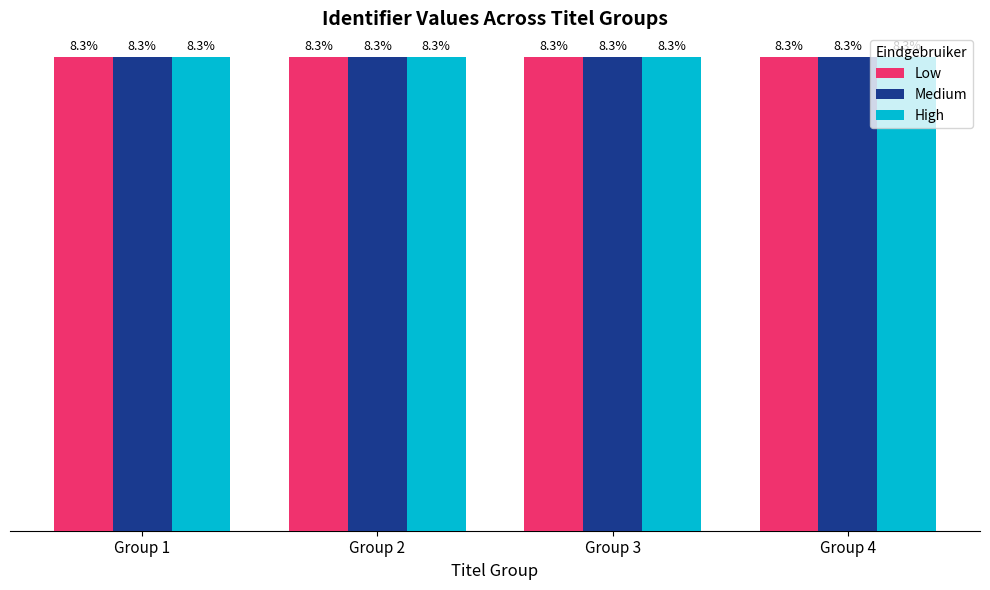

Does the chart contain any negative values?

No